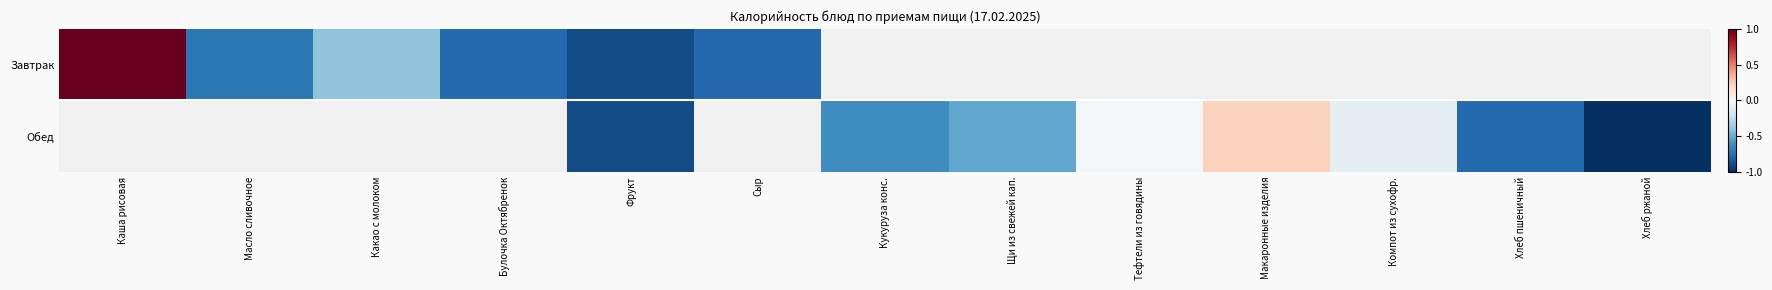

The value of Обед at Щи из свежей кап. is -0.8. True or false?

False